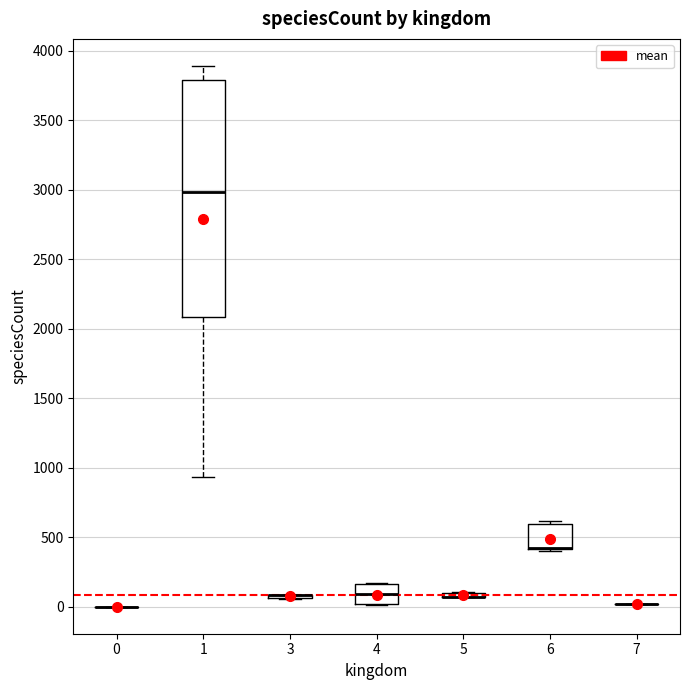

Comparing the boxes themselves (not the whiskers), which one is the tallest?

1